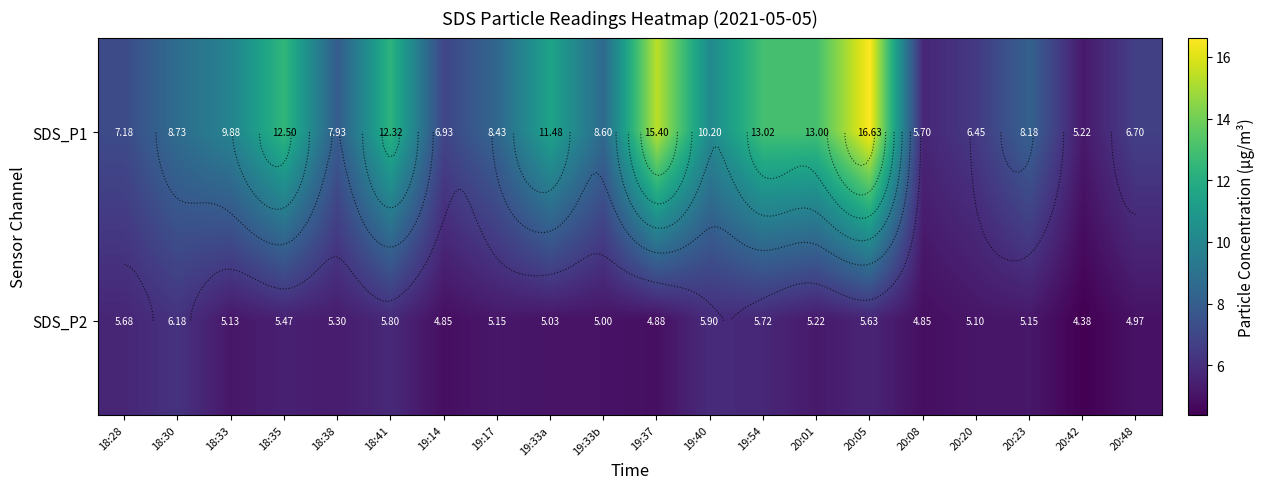

Is the value of SDS_P2 at 20:48 greater than the value of SDS_P1 at 19:33a?

No